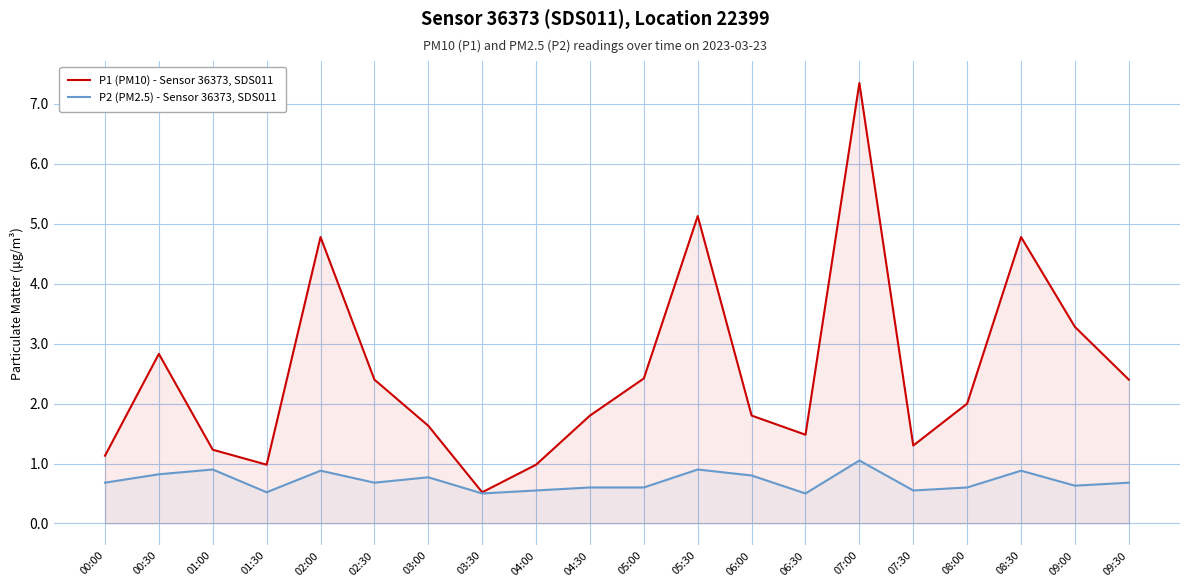

The value of P2 (PM2.5) - Sensor 36373, SDS011 at 04:30 is 0.6. True or false?

True